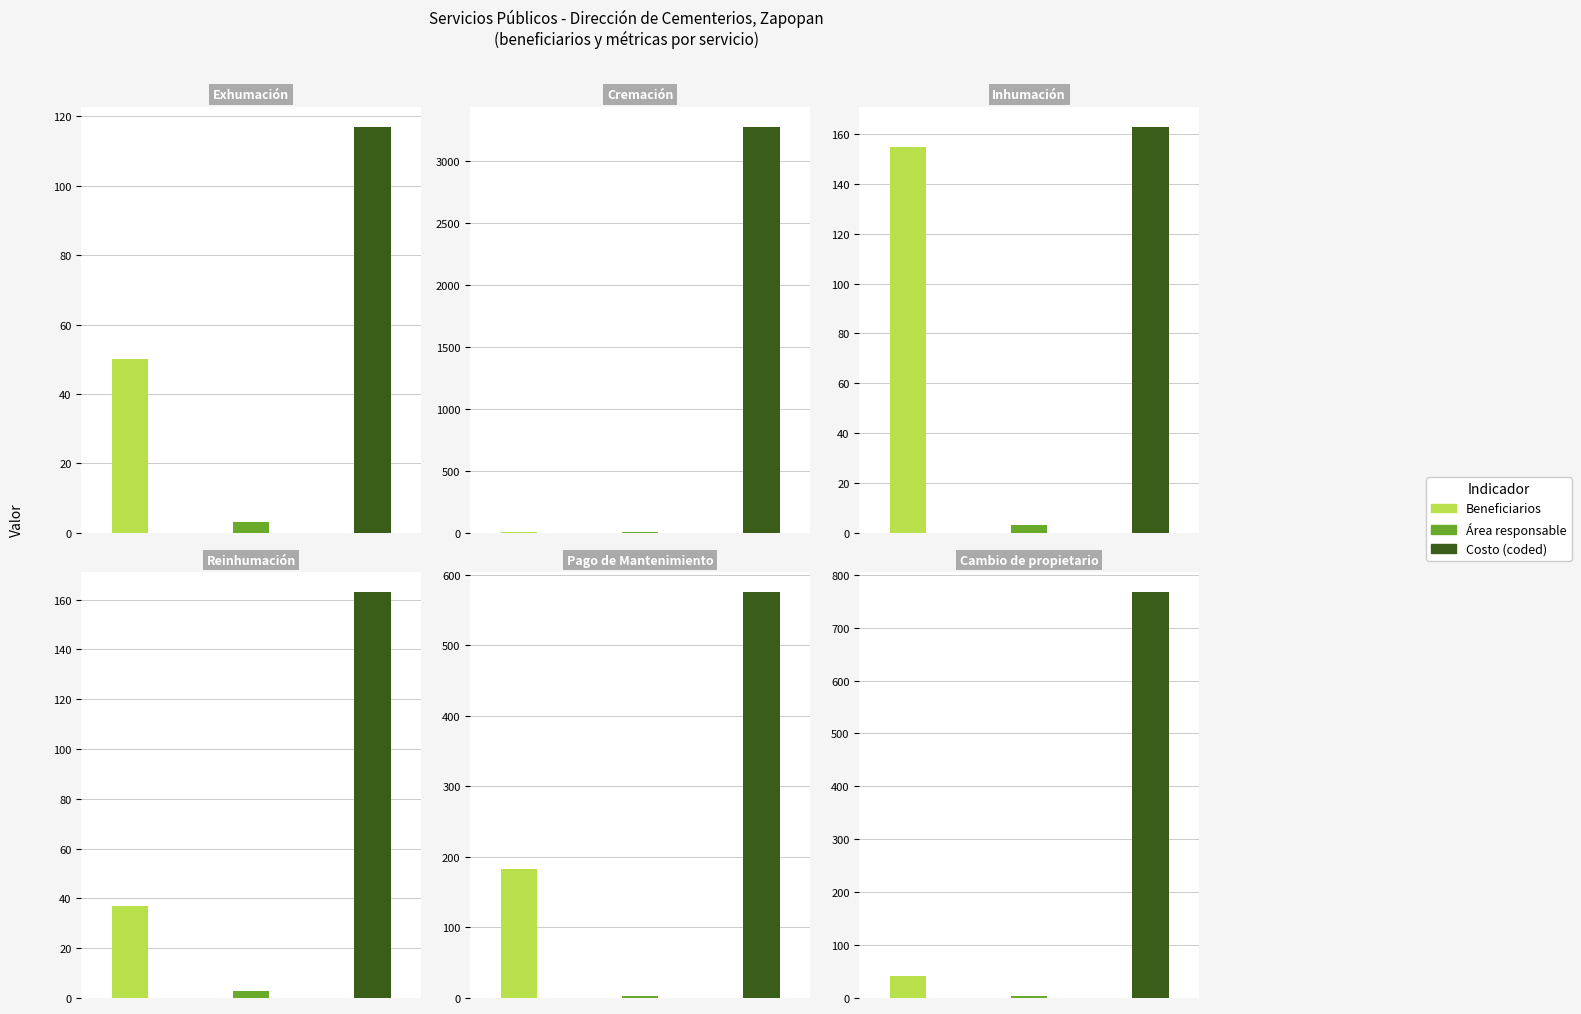

What are all the series names shown in the legend?

Beneficiarios, Área responsable, Costo (coded)